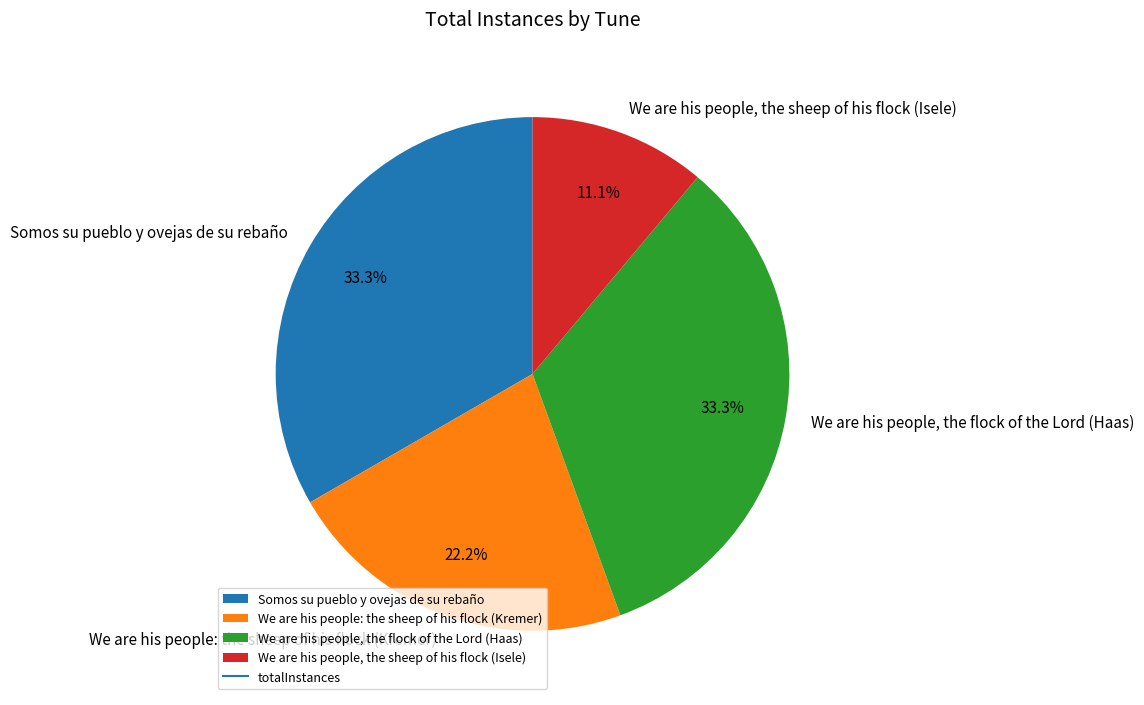

What is the ratio of the value at We are his people: the sheep of his flock (Kremer) to the value at We are his people, the sheep of his flock (Isele)?

2.0